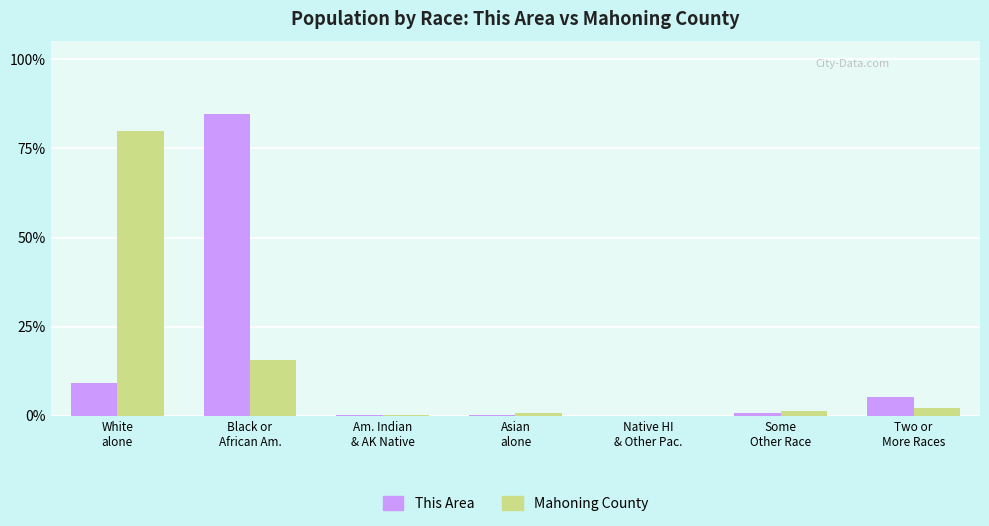

What is the highest value of the Mahoning County series?

79.9